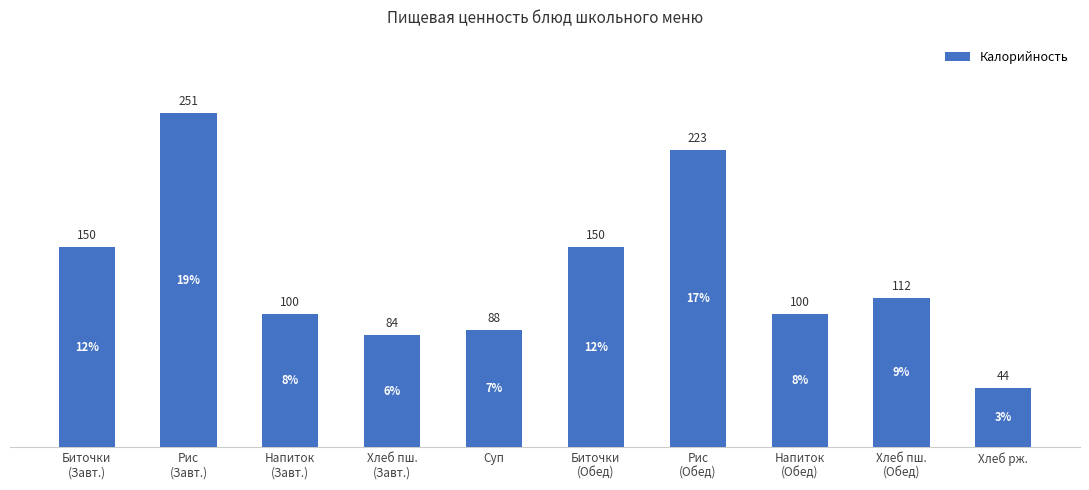

What is the approximate value at Напиток
(Обед), to the nearest 10?

100